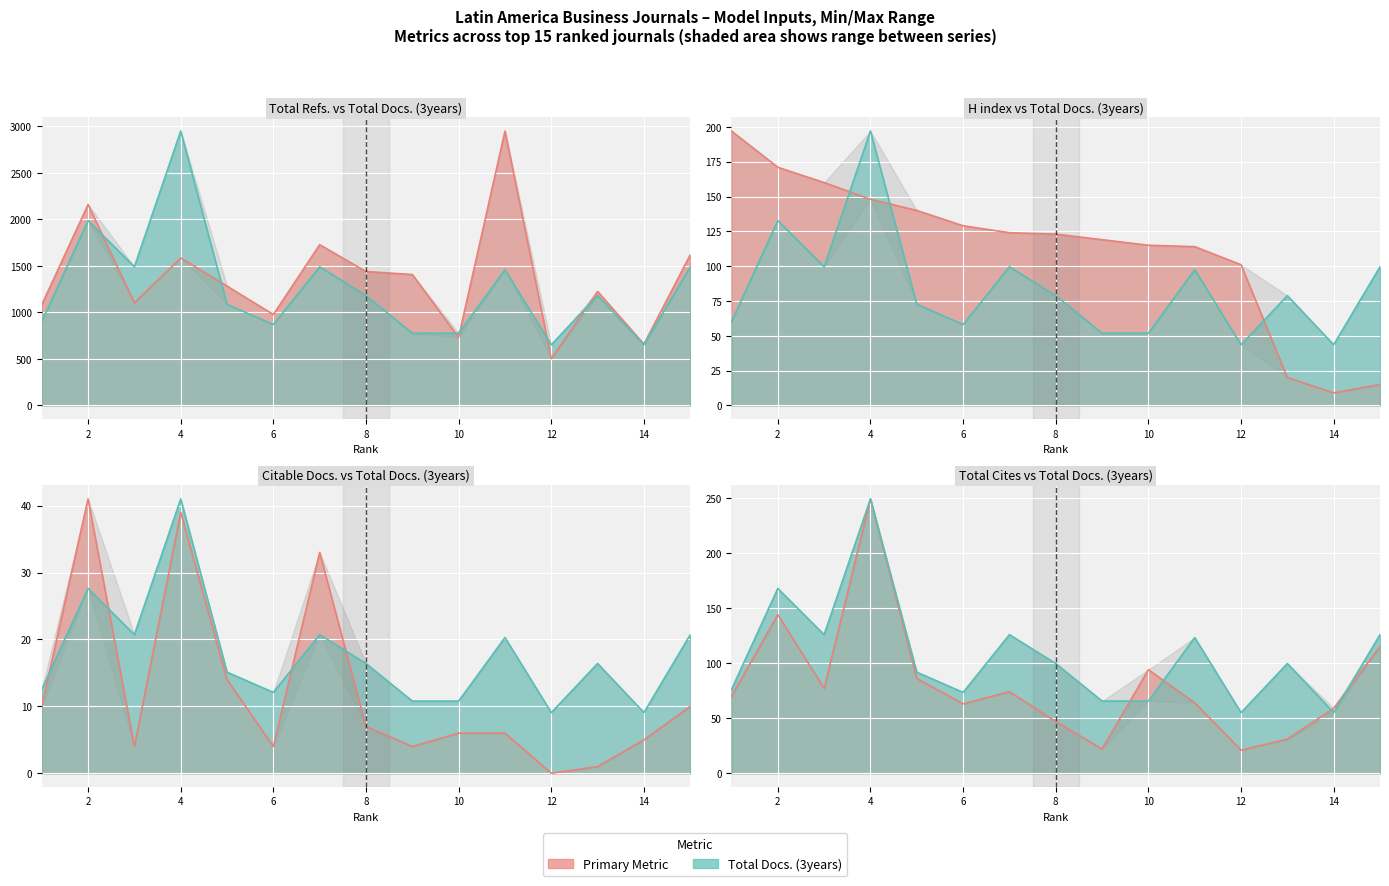

At how many categories does at least one series exceed 639?

15